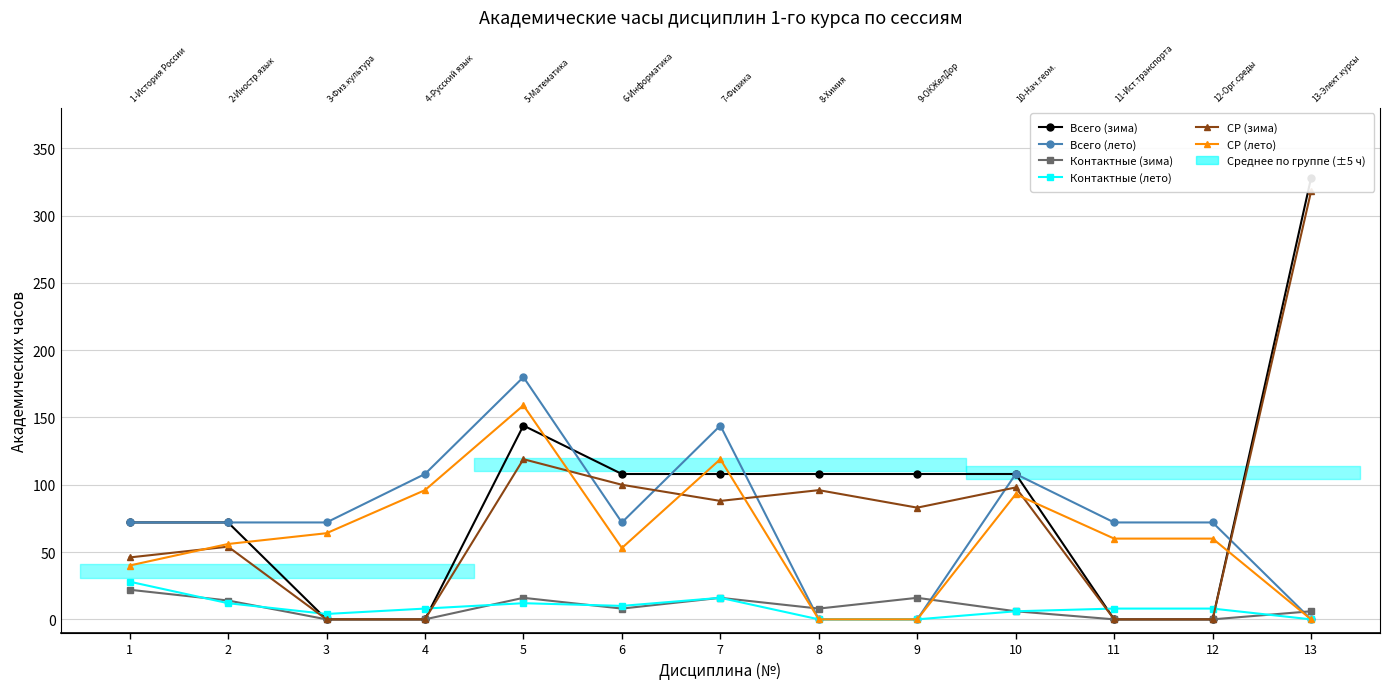

At how many categories does at least one series exceed 320?

1